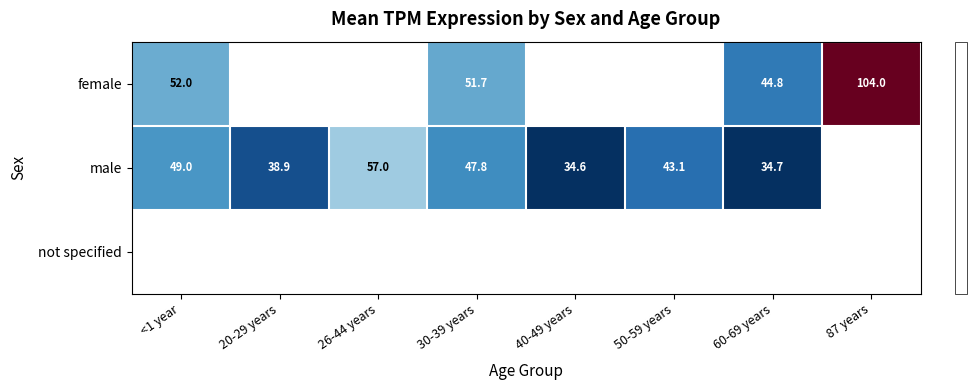

The value of male at <1 year is 49.0. True or false?

True